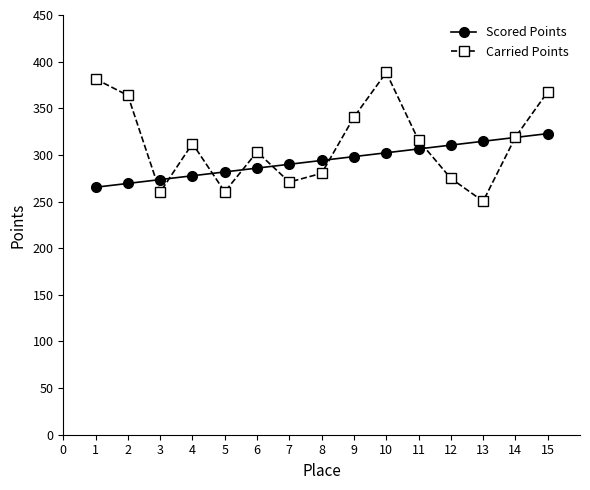

Does the chart have visible grid lines?

No